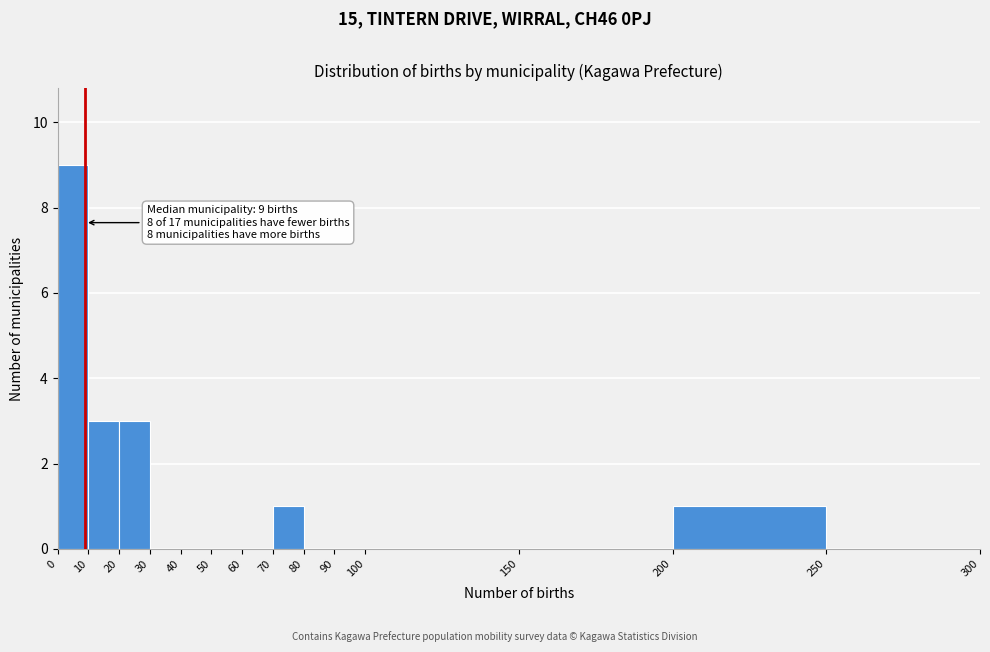

Over which range of the x-axis is the bar tallest?

0 to 10